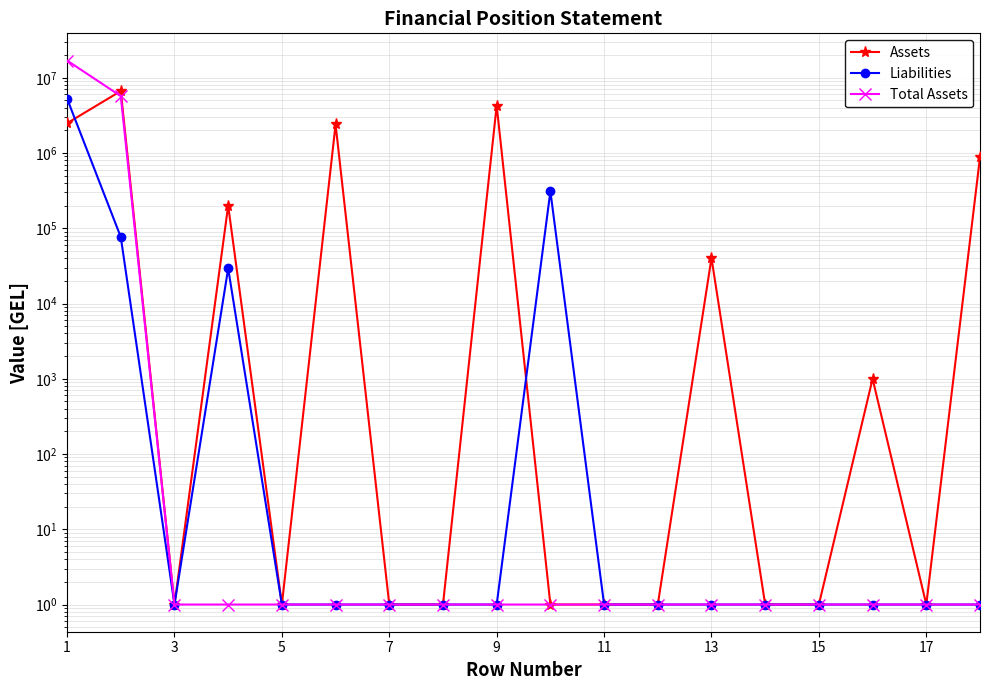

How many times do Total Assets and Assets cross each other?

1